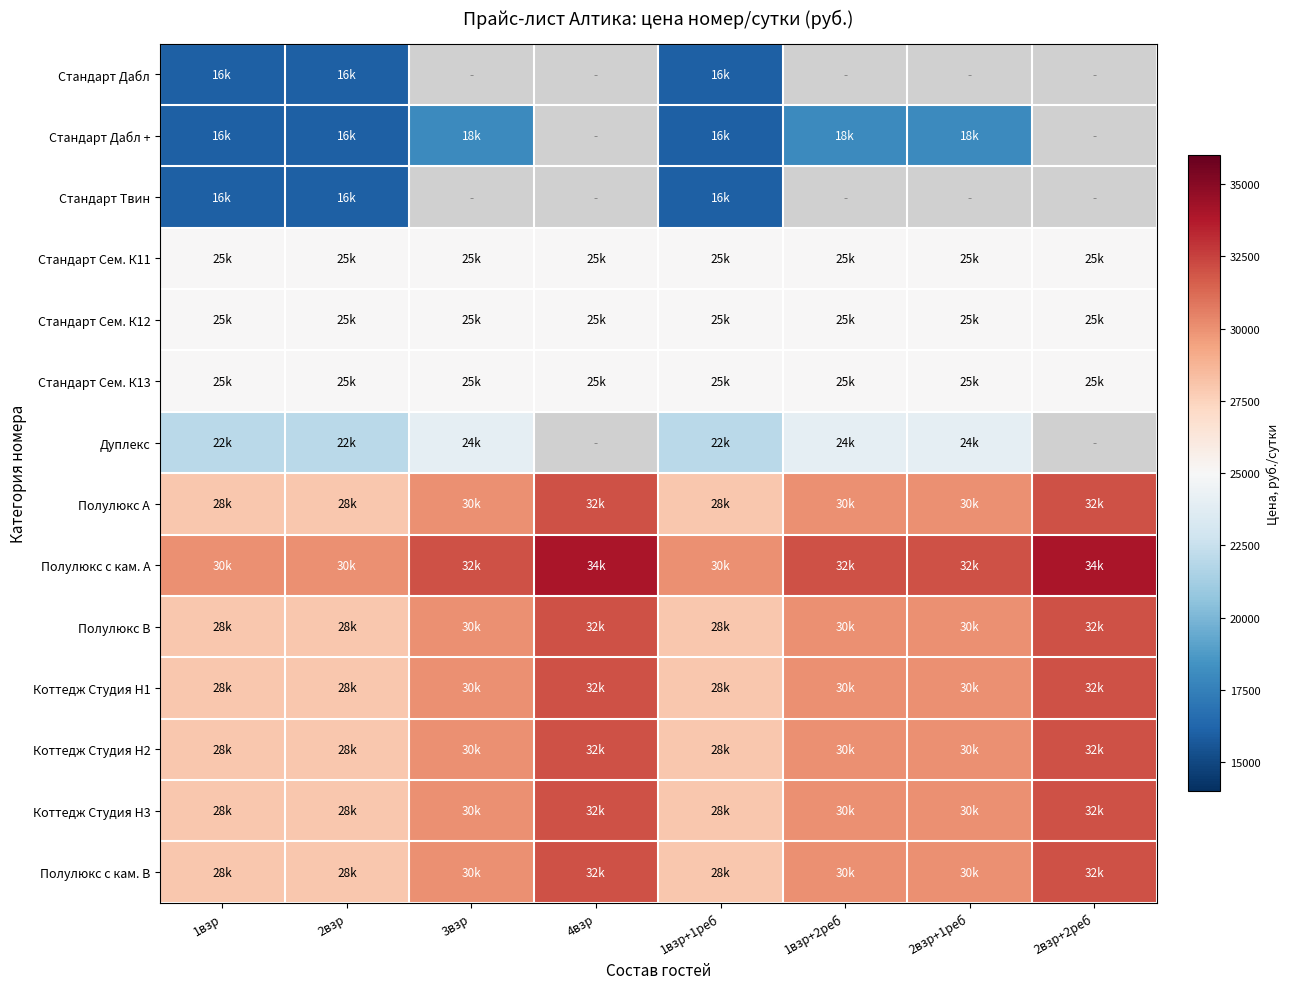

How many series are shown in this chart?

14